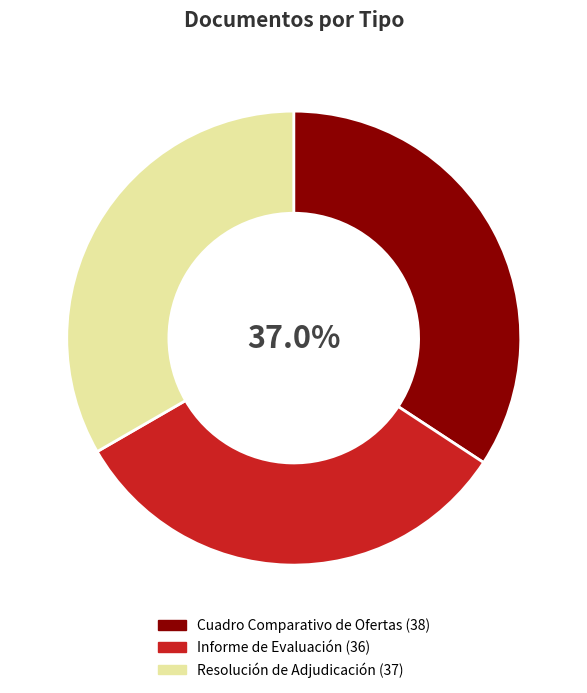

What portion of the pie excludes Informe de Evaluación?

67.6%